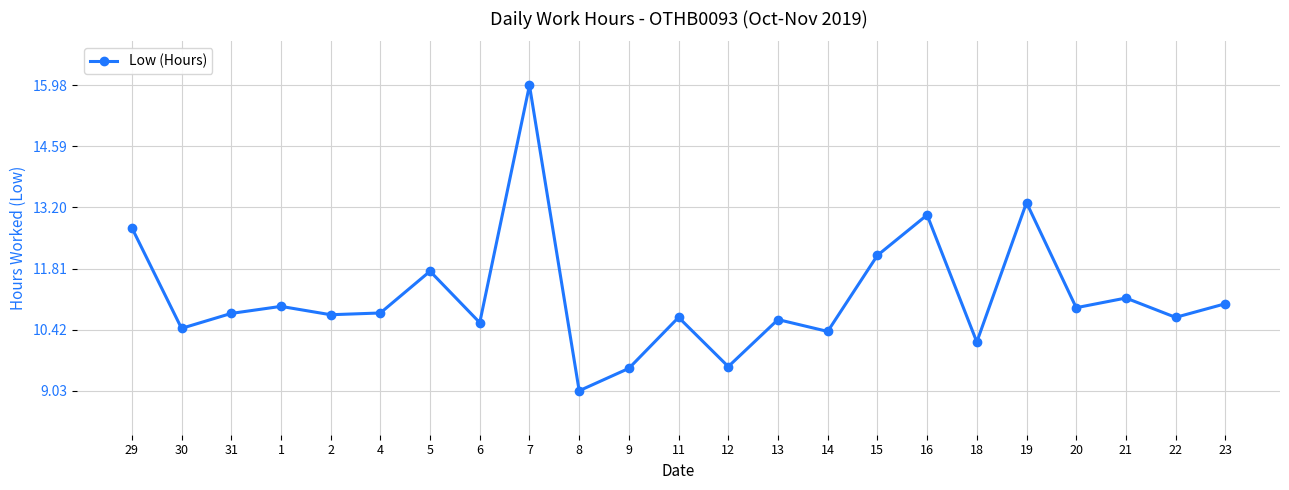

Between 15 and 7, which is larger?

7